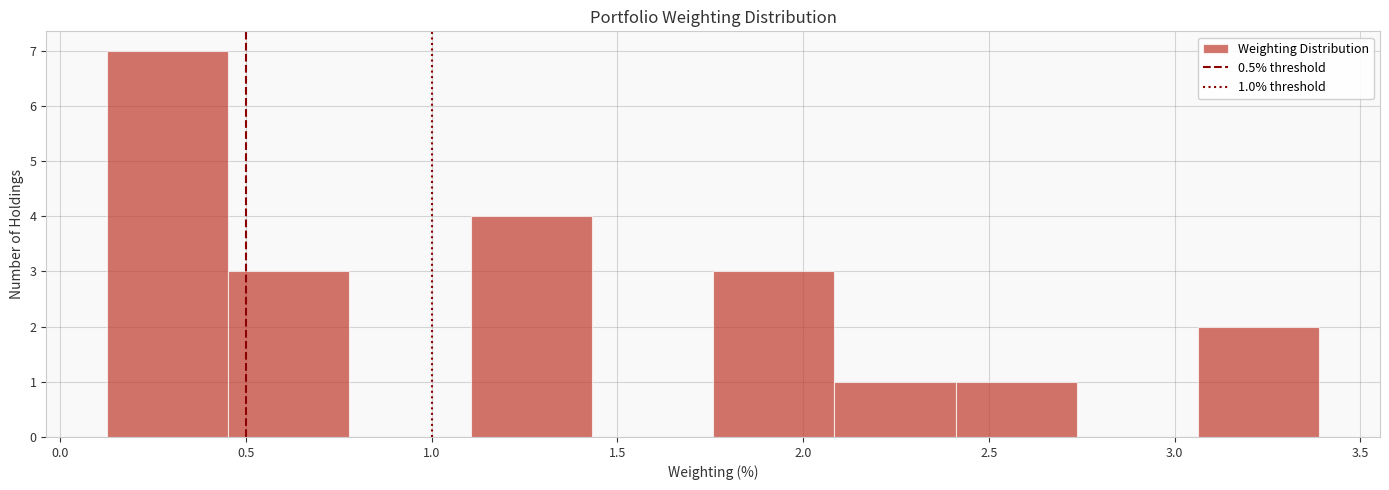

Which range on the x-axis has the tallest bar?

0.15 to 0.45